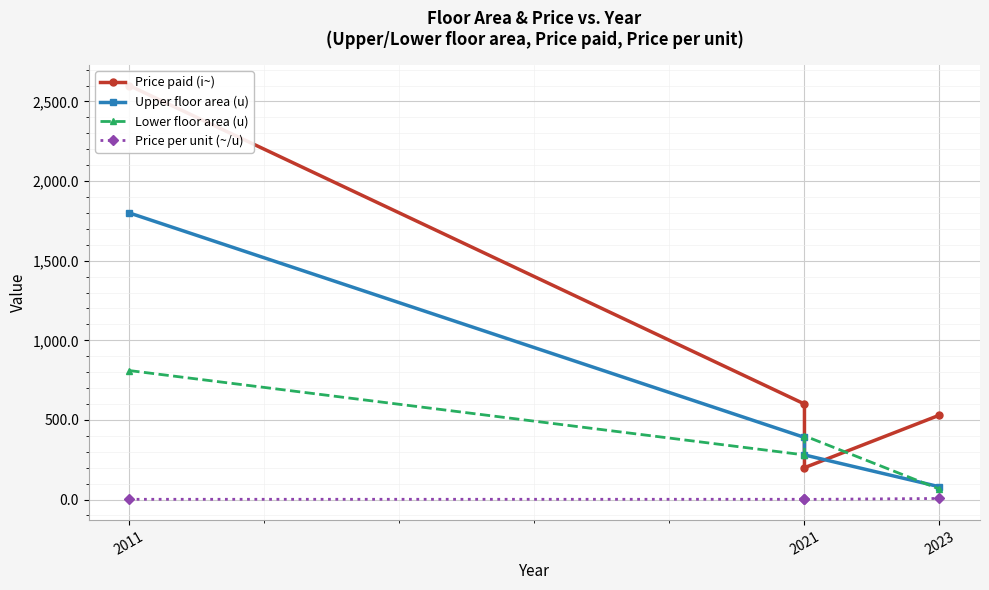

What is the label of the 3rd point from the right?

2021